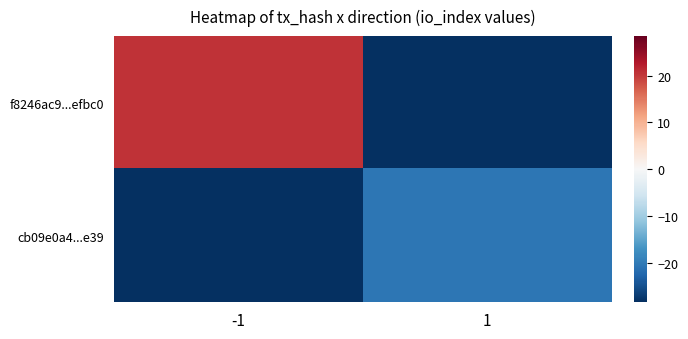

At which category does the chart reach its minimum across all series?

1